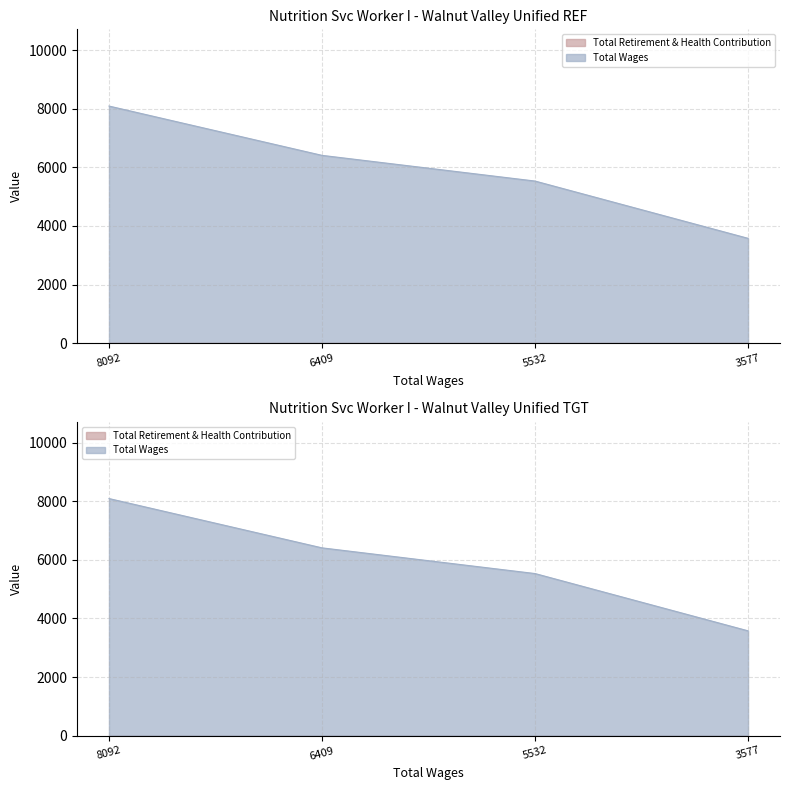

How many values are between 5532 and 8092?

3